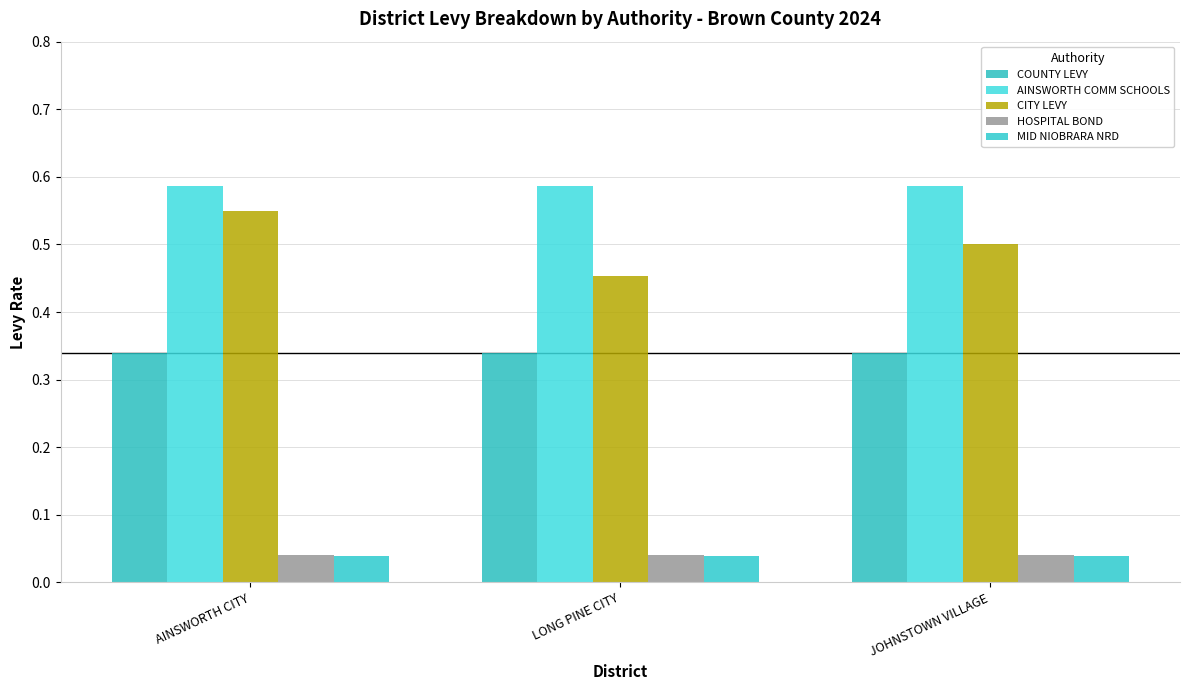

Which series changed the most between AINSWORTH CITY and LONG PINE CITY?

CITY LEVY